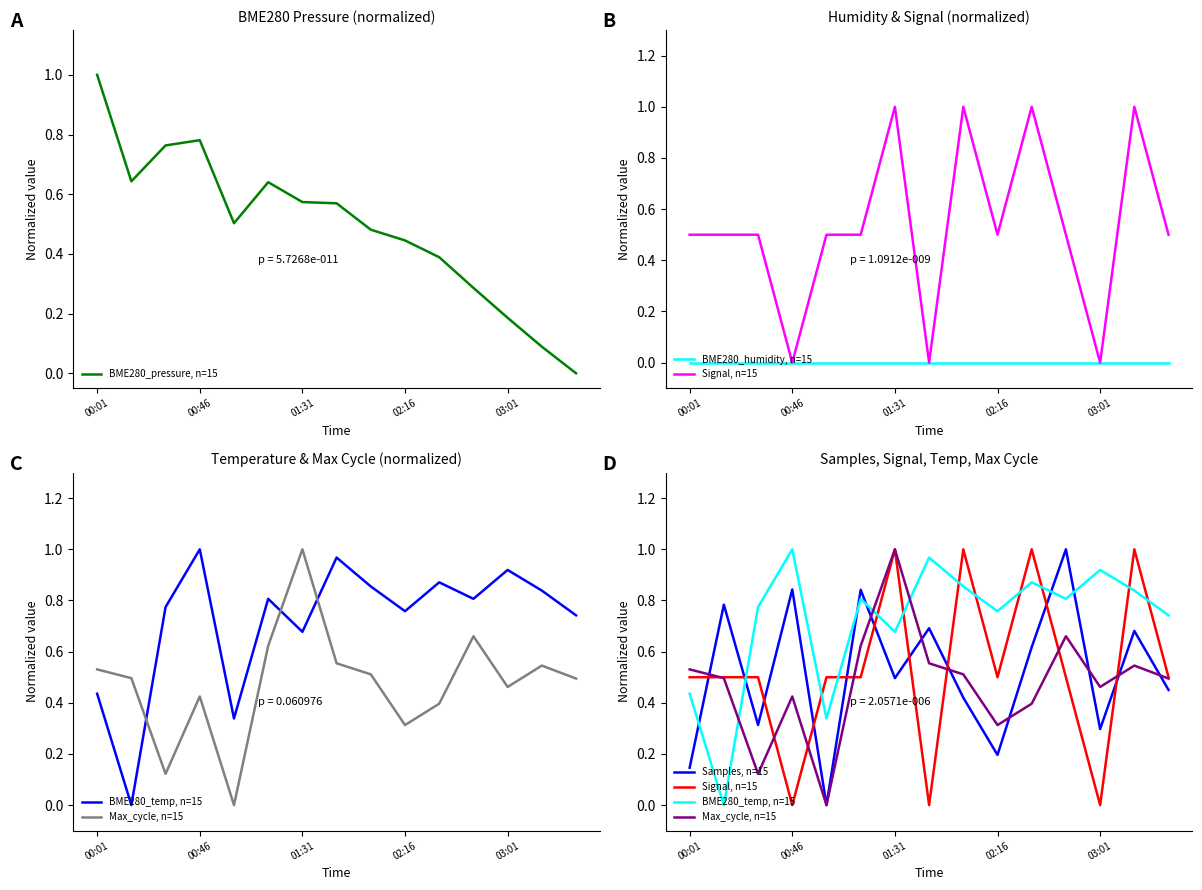

True or false: BME280_pressure, n=15 has a value of 0.8 at 01:31.

False